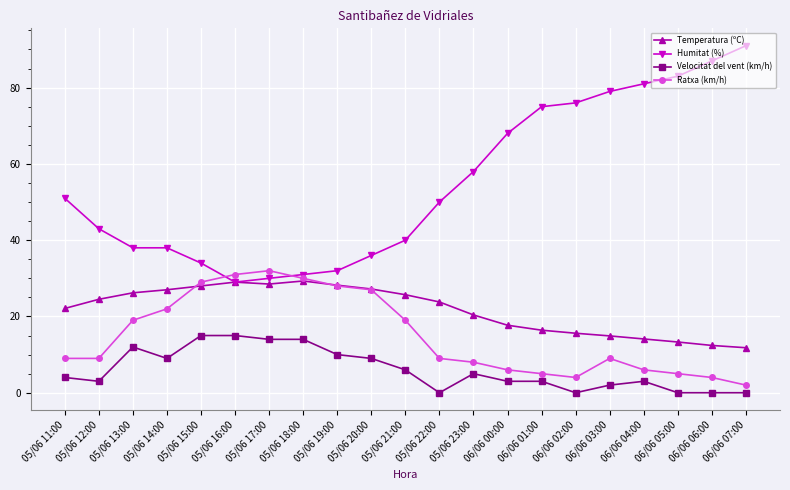

Where do Humitat (%) and Ratxa (km/h) first cross each other?

05/06 15:00 and 05/06 16:00